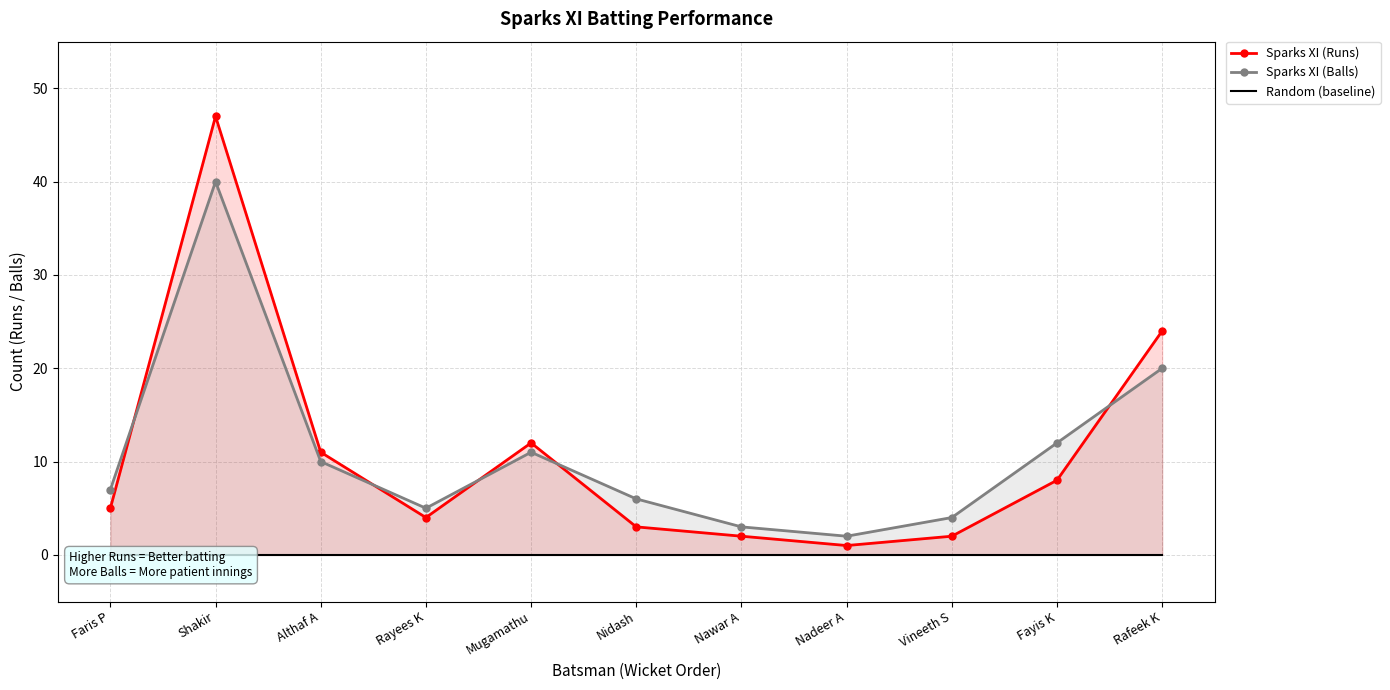

Is it true that Sparks XI (Balls) equals 2 at Rayees K?

False